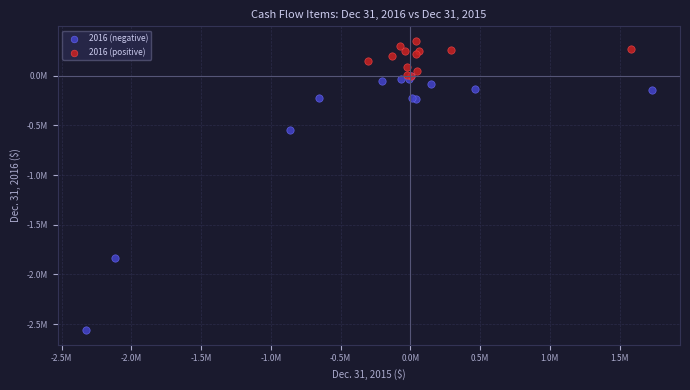

Which series contains the lowest Y value?

2016 (negative)